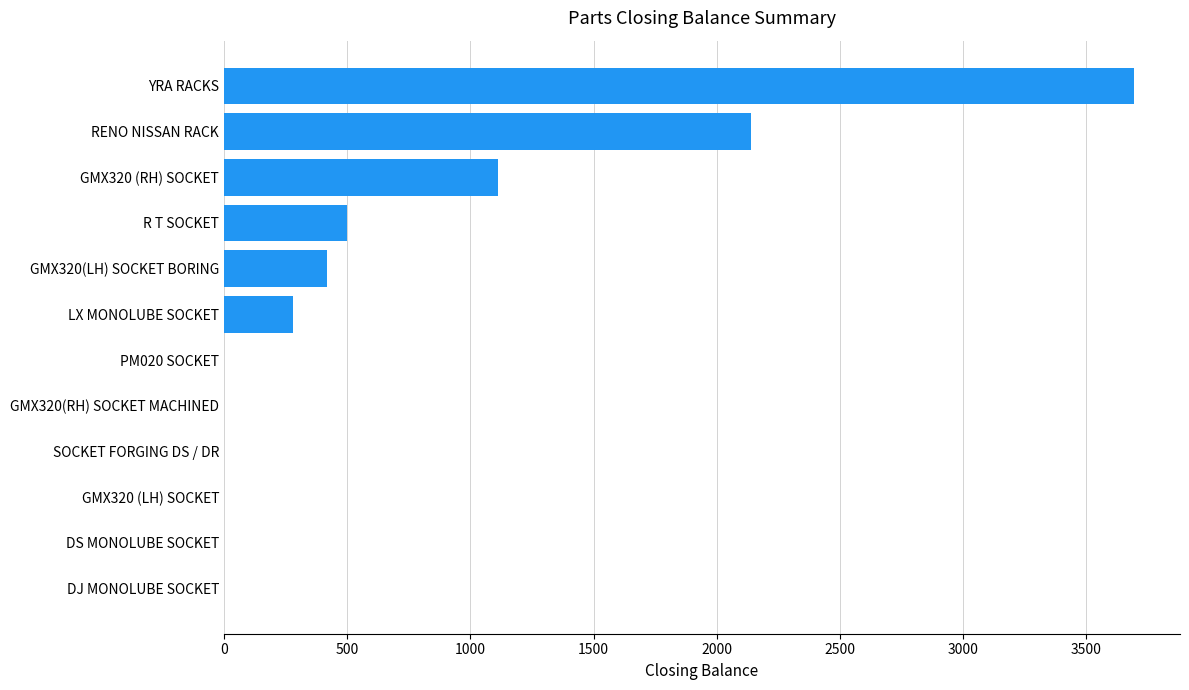

Reading bottom to top, extract all data points from this chart.

DJ MONOLUBE SOCKET=0	DS MONOLUBE SOCKET=0	GMX320 (LH) SOCKET=0	SOCKET FORGING DS / DR=0	GMX320(RH) SOCKET MACHINED=0	PM020 SOCKET=0	LX MONOLUBE SOCKET=282	GMX320(LH) SOCKET BORING=418	R T SOCKET=500	GMX320 (RH) SOCKET=1113	RENO NISSAN RACK=2140	YRA RACKS=3695